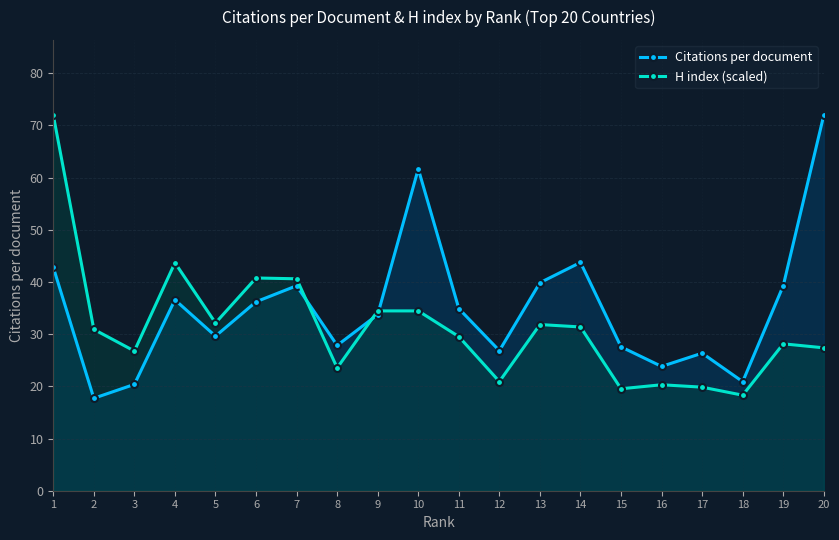

In Citations per document, how many points are lower than both neighbors (excluding endpoints)?

6